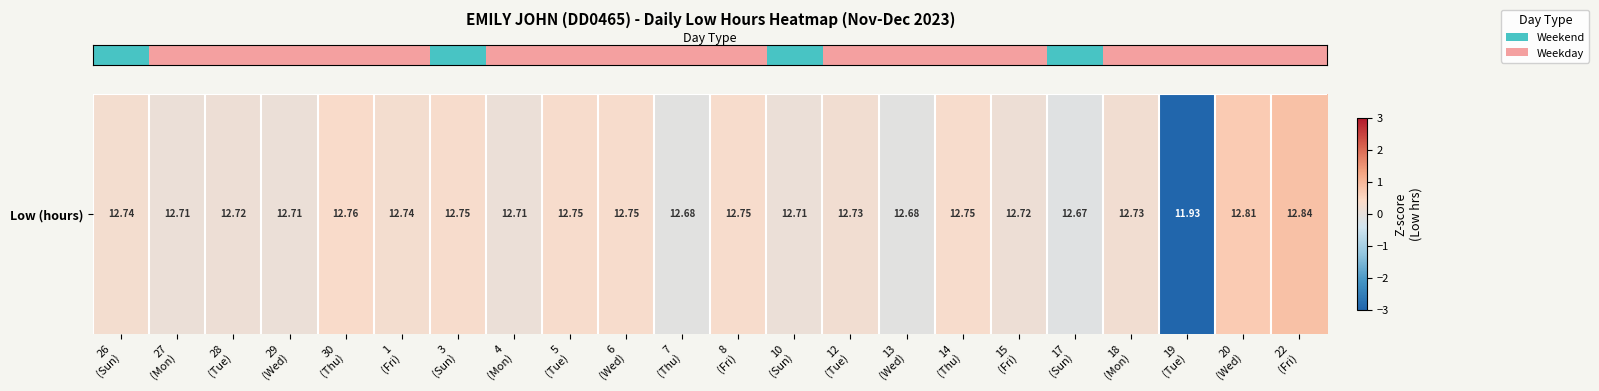

Reading left to right, transcribe all the data shown in this chart.

26
(Sun)=0.2	27
(Mon)=0.1	28
(Tue)=0.1	29
(Wed)=0.1	30
(Thu)=0.4	1
(Fri)=0.2	3
(Sun)=0.3	4
(Mon)=0.1	5
(Tue)=0.3	6
(Wed)=0.3	7
(Thu)=-0.1	8
(Fri)=0.3	10
(Sun)=0.1	12
(Tue)=0.2	13
(Wed)=-0.1	14
(Thu)=0.3	15
(Fri)=0.1	17
(Sun)=-0.2	18
(Mon)=0.2	19
(Tue)=-4.5	20
(Wed)=0.7	22
(Fri)=0.8